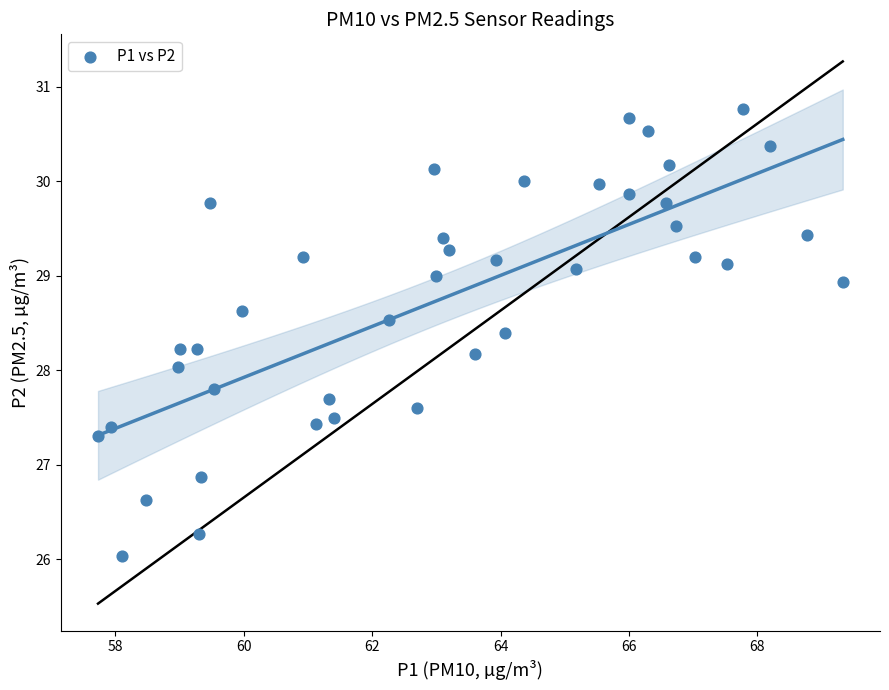

What is the range of Y values (max minus min)?

4.7